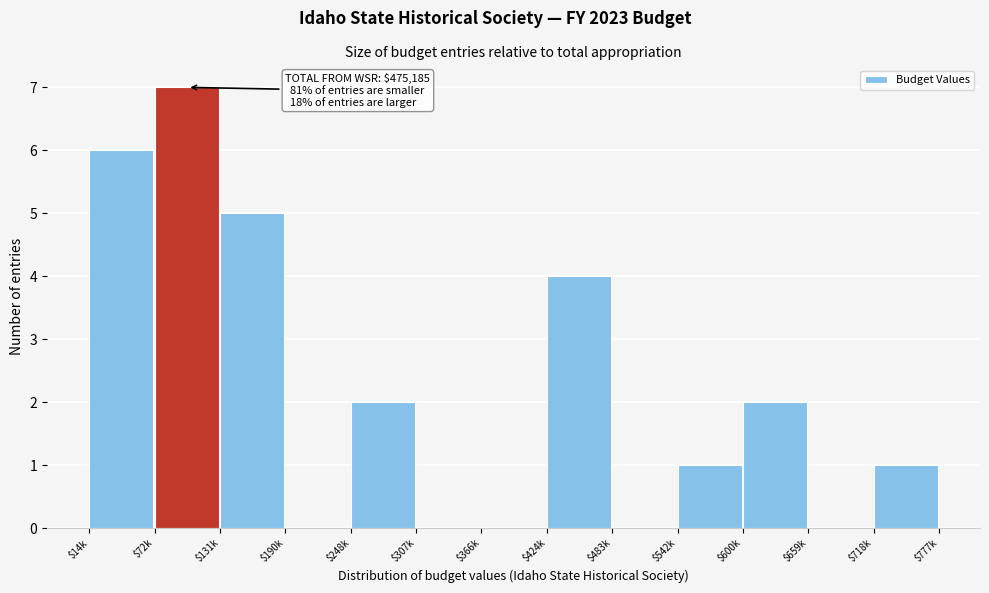

What is the sum of all values?

28